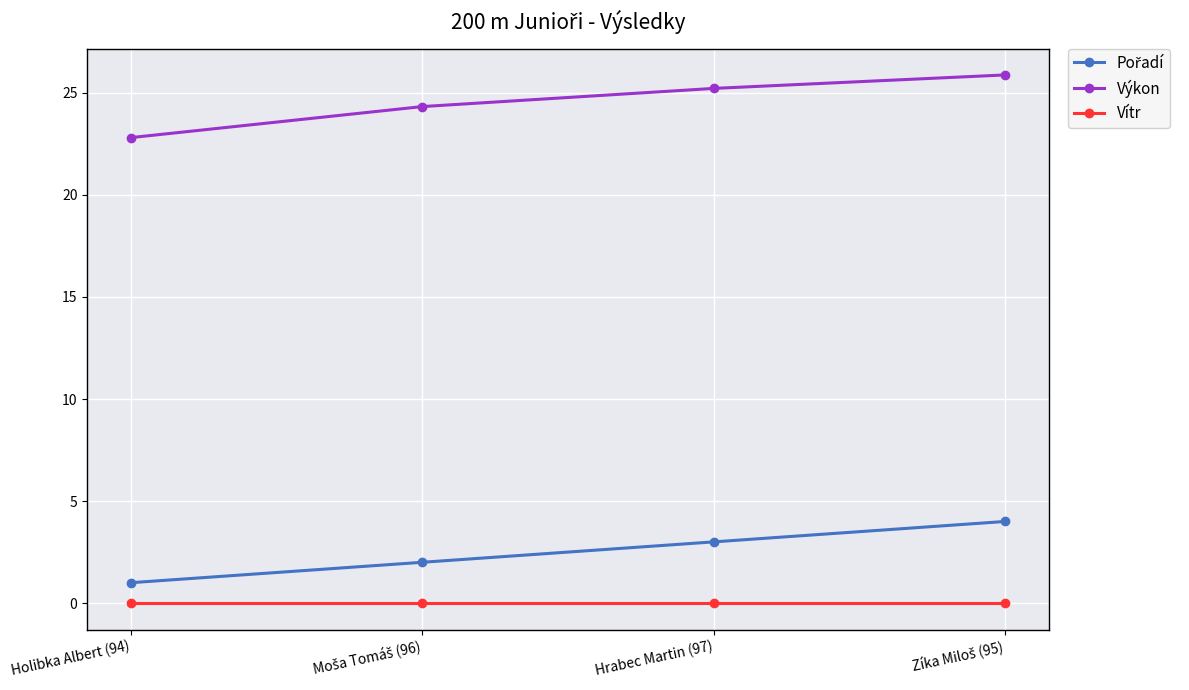

What is the highest value of the Výkon series?

25.9